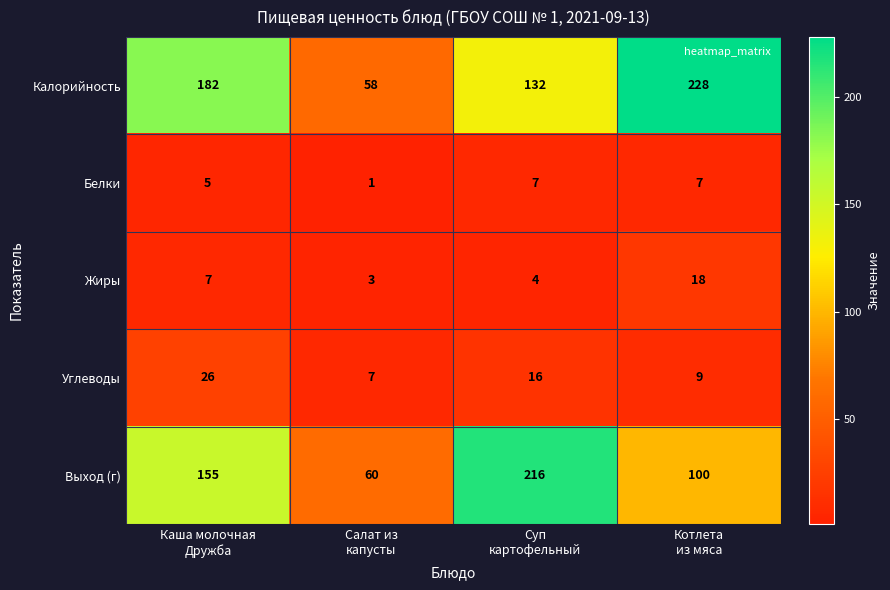

Which series has the widest spread of values?

Калорийность